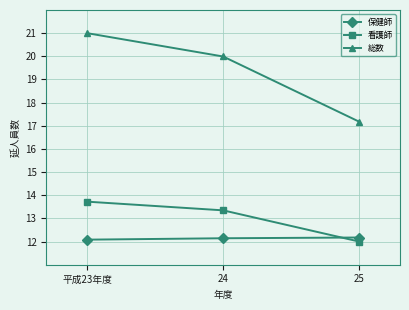

At 平成23年度, list the series in order from largest to smallest.

総数, 看護師, 保健師